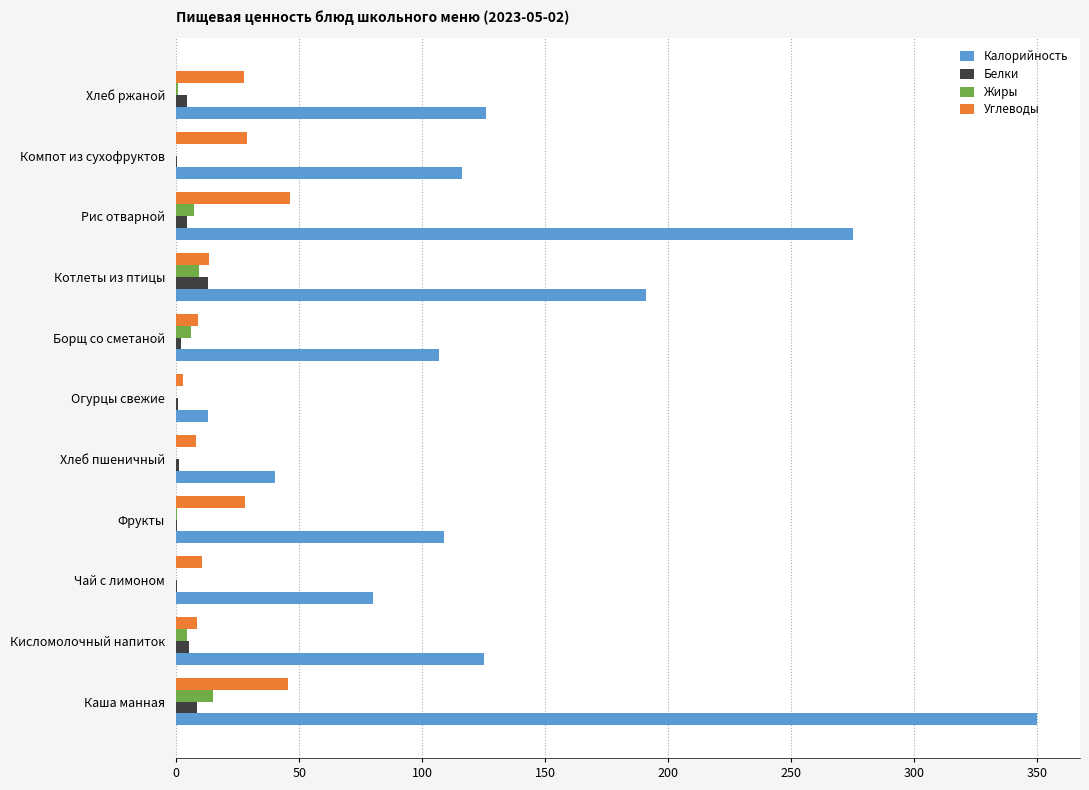

What is the maximum value for Калорийность?

350.0